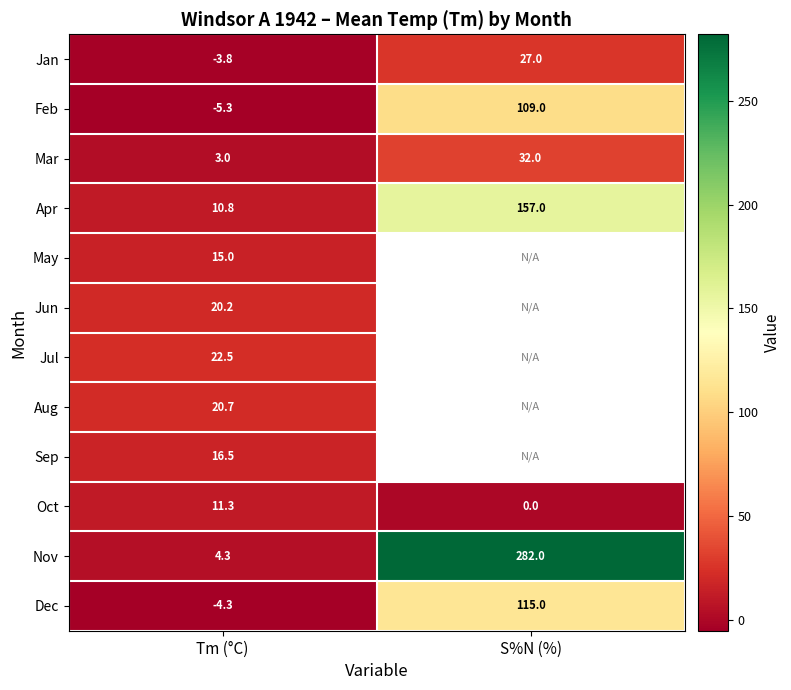

At which category is the sum across all series the highest?

Tm (°C)